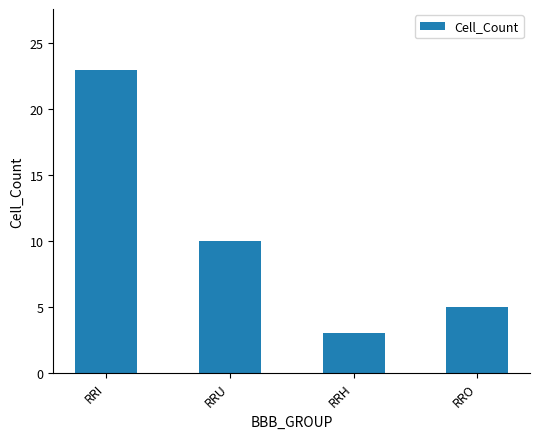

Reading right to left, transcribe all the data shown in this chart.

5	3	10	23